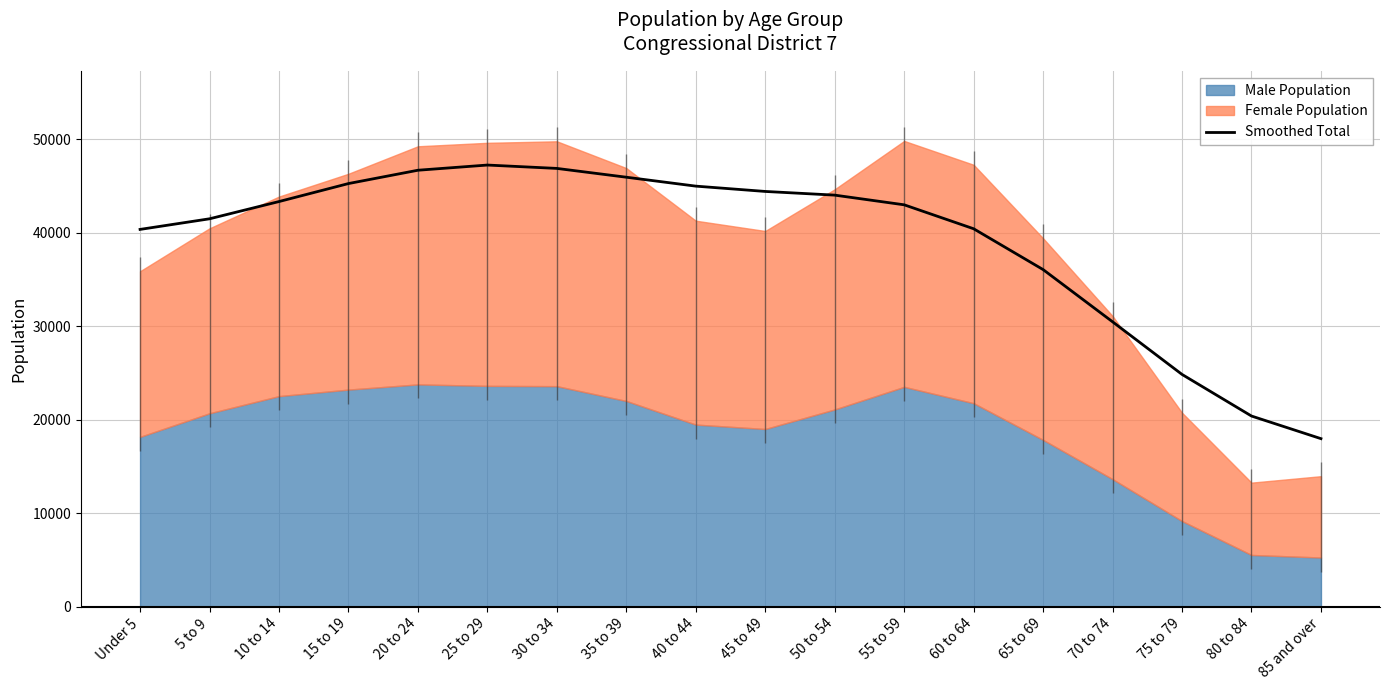

Does the chart display data point markers on the line(s)?

No